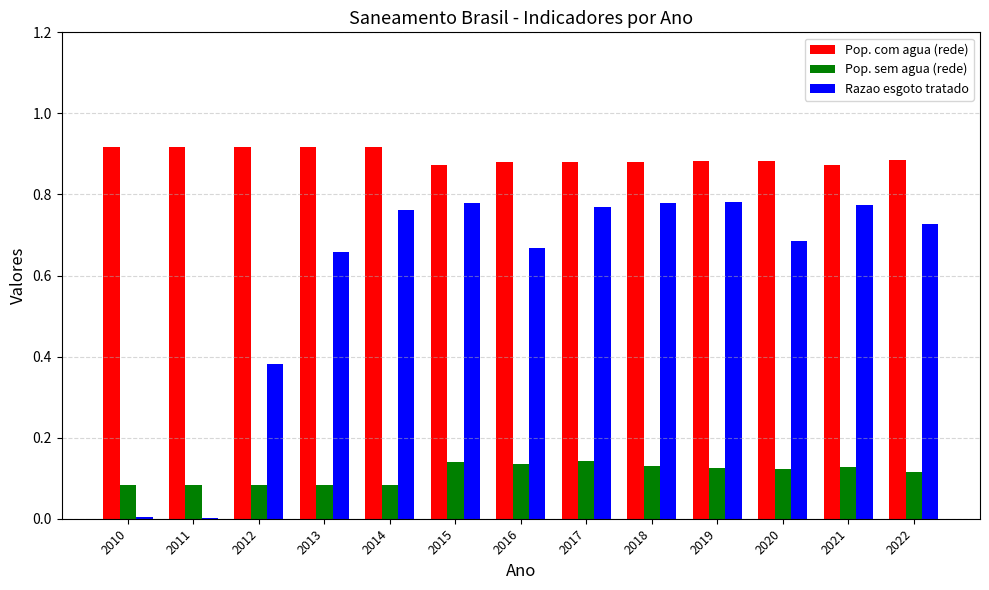

What is the sum of all Pop. sem agua (rede) values?

1.5